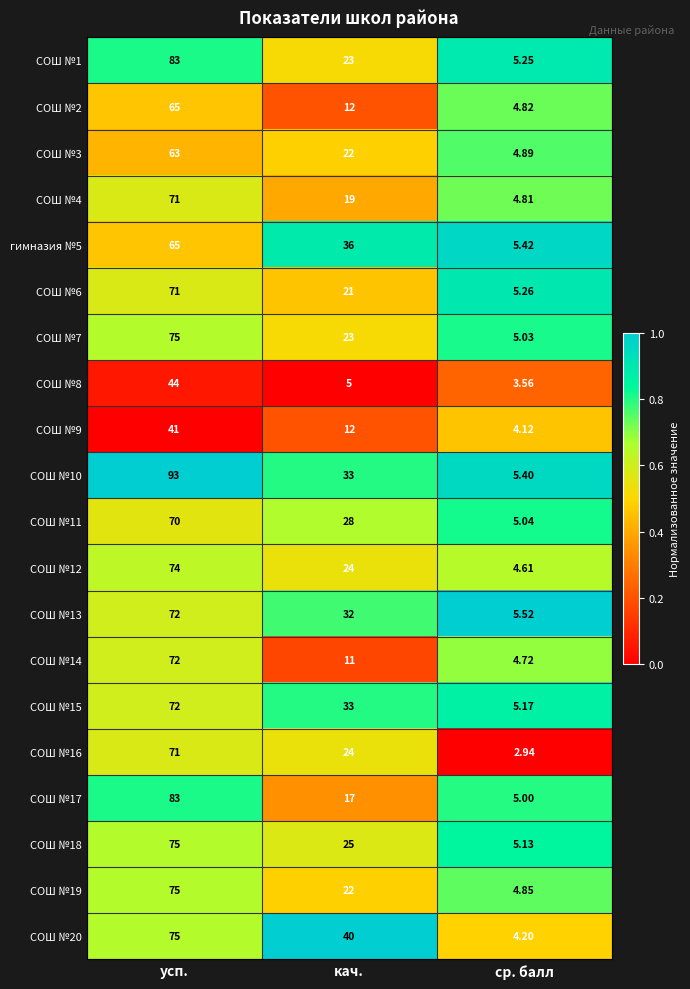

At which category is the sum across all series the highest?

усп.